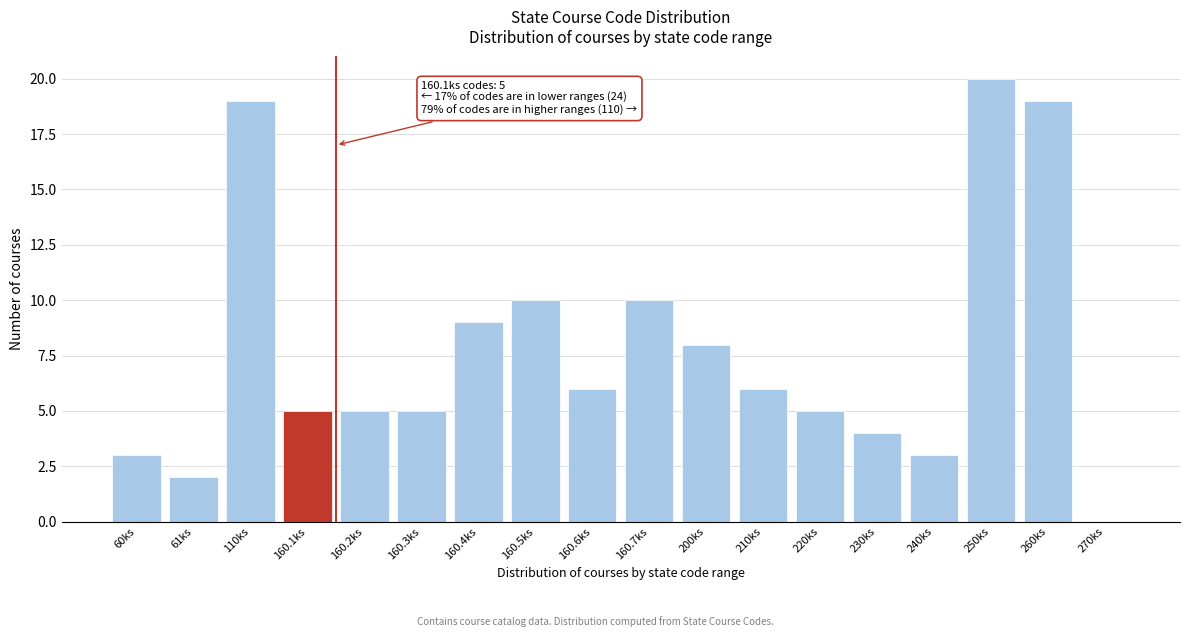

Reading right to left, transcribe all the data shown in this chart.

270ks=0	260ks=19	250ks=20	240ks=3	230ks=4	220ks=5	210ks=6	200ks=8	160.7ks=10	160.6ks=6	160.5ks=10	160.4ks=9	160.3ks=5	160.2ks=5	160.1ks=5	110ks=19	61ks=2	60ks=3